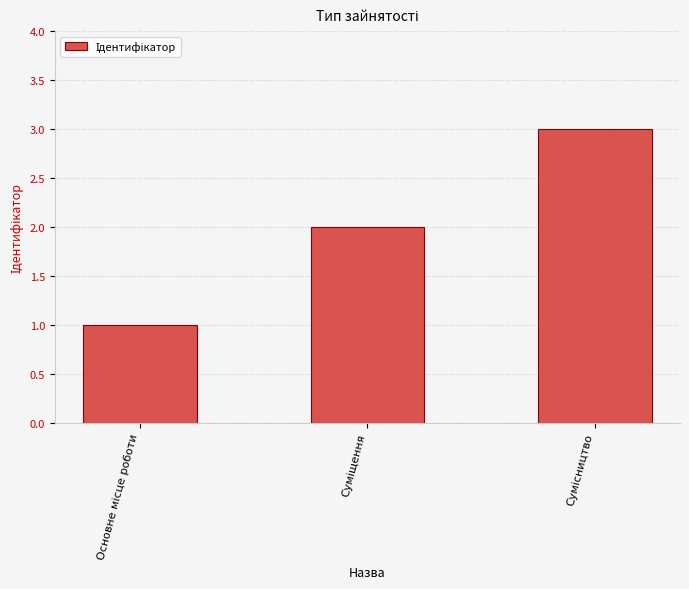

What is the greatest value displayed?

3